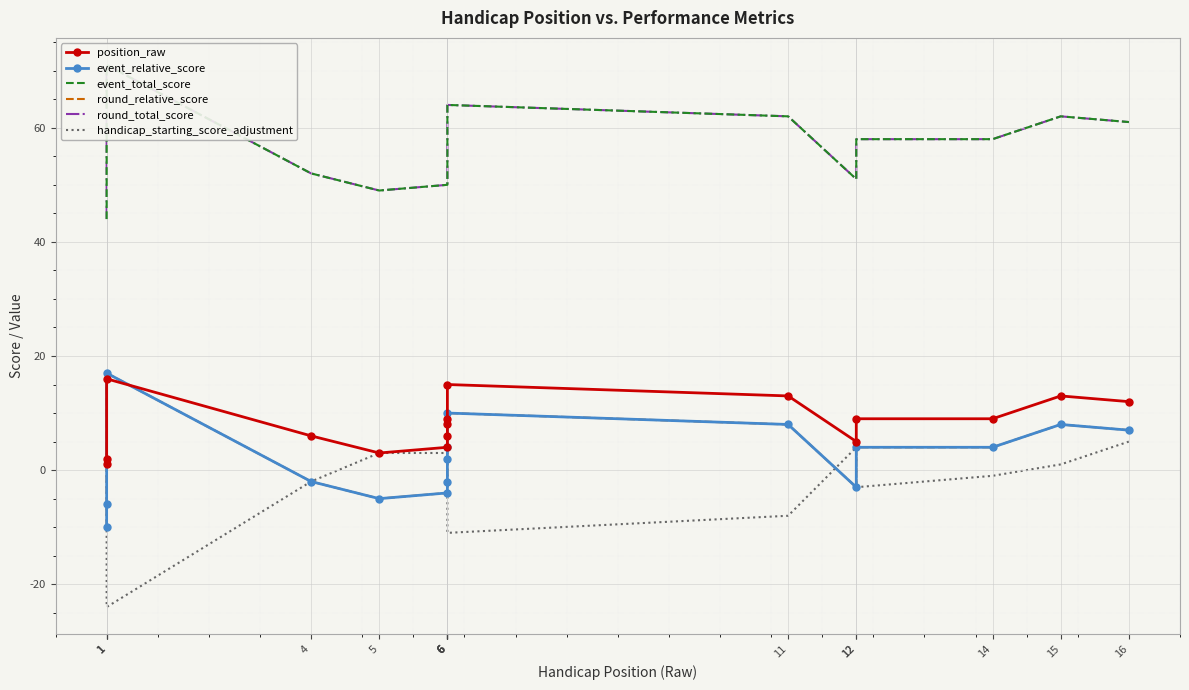

Where is the first local maximum for round_relative_score?

1